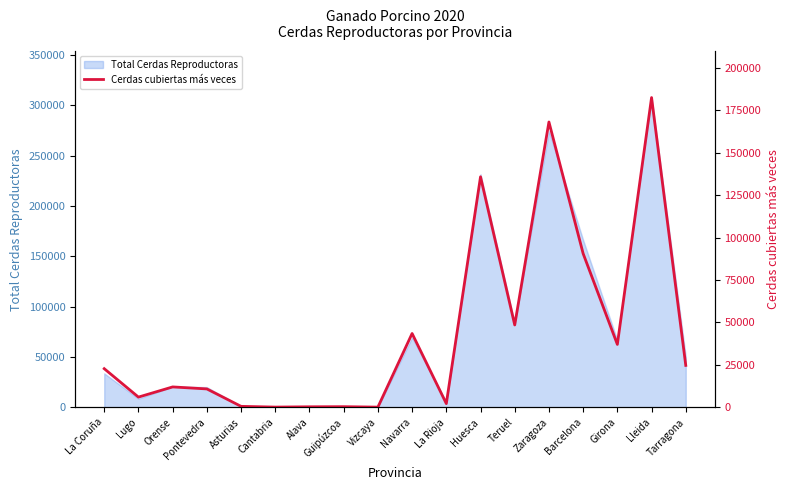

What is the change in value from Navarra to Teruel?

+5026